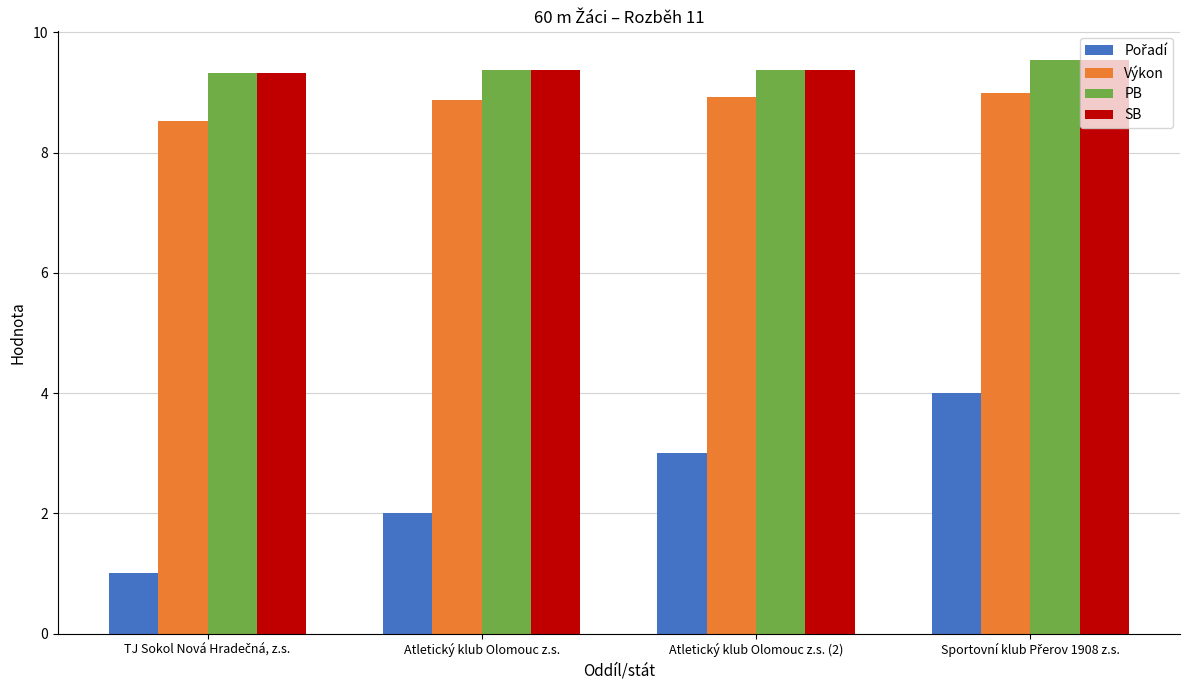

How many bars are there in total?

16